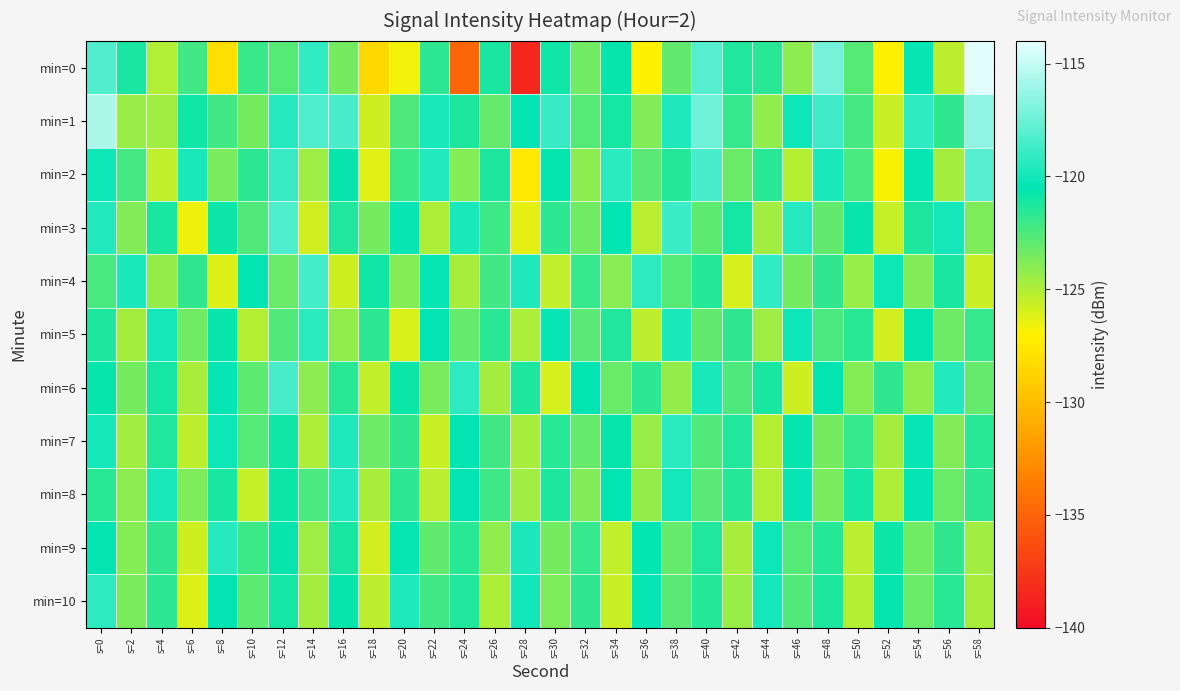

Rank the series at s=8 from lowest to highest value.

min=0, min=4, min=2, min=1, min=8, min=3, min=5, min=10, min=6, min=7, min=9